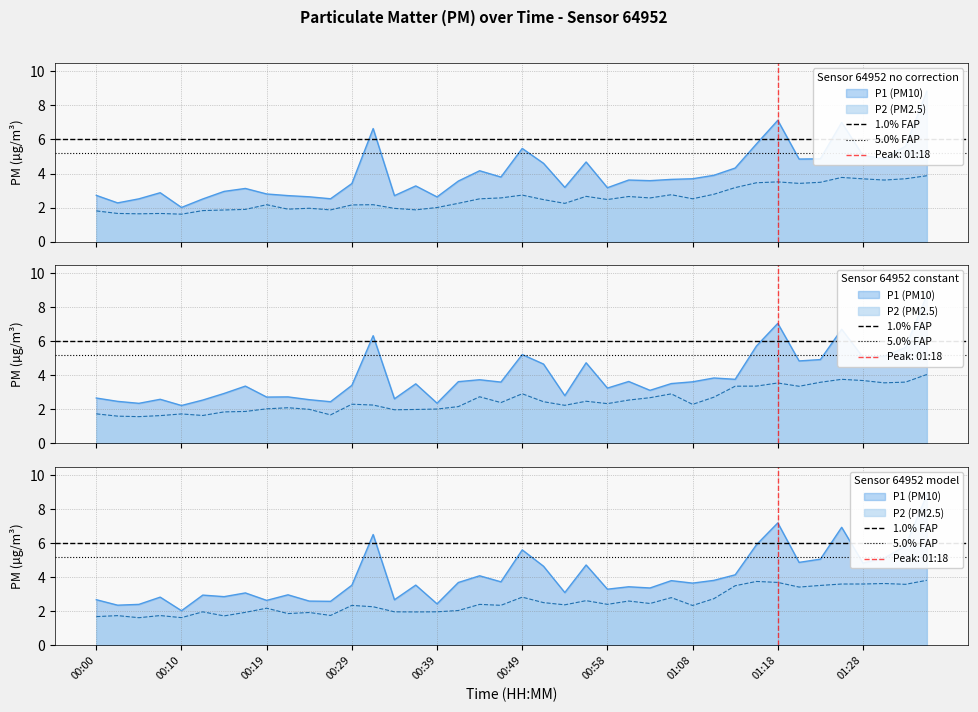

What is the average value of the 1.0% FAP series?

6.0